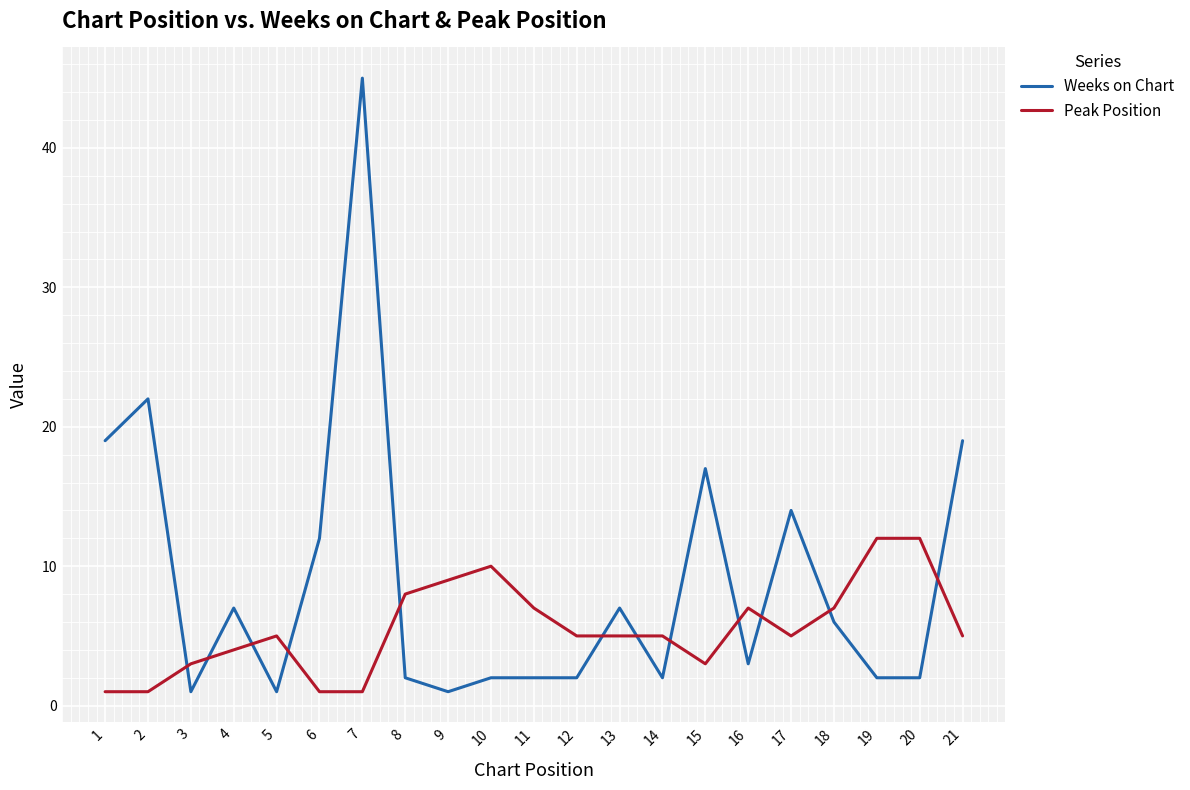

List the series in order of their overall mean, lowest first.

Peak Position, Weeks on Chart